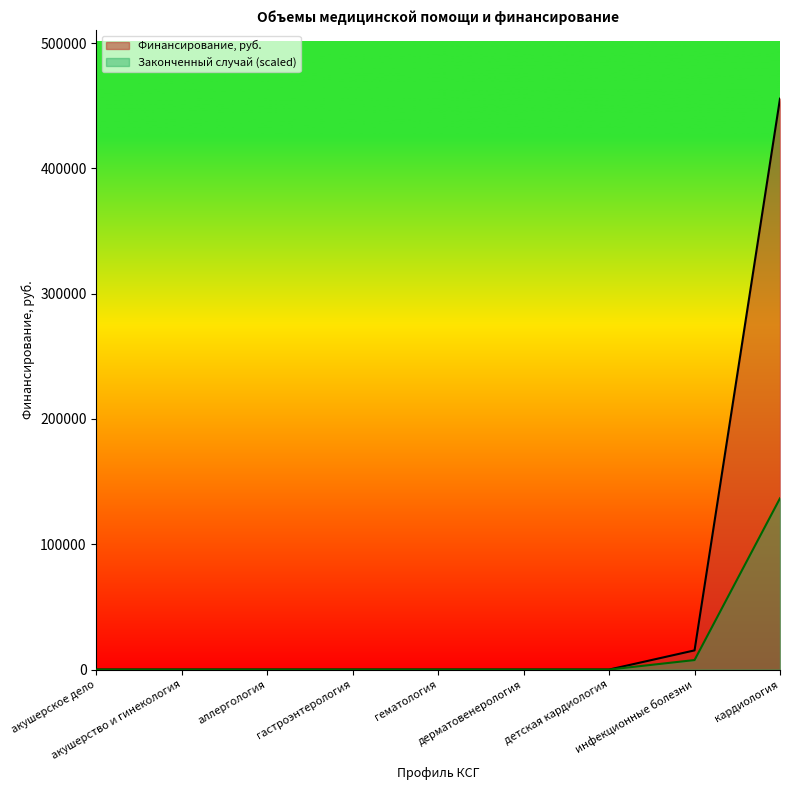

List the series in order of their peak value, lowest first.

Законченный случай (scaled), Финансирование, руб.